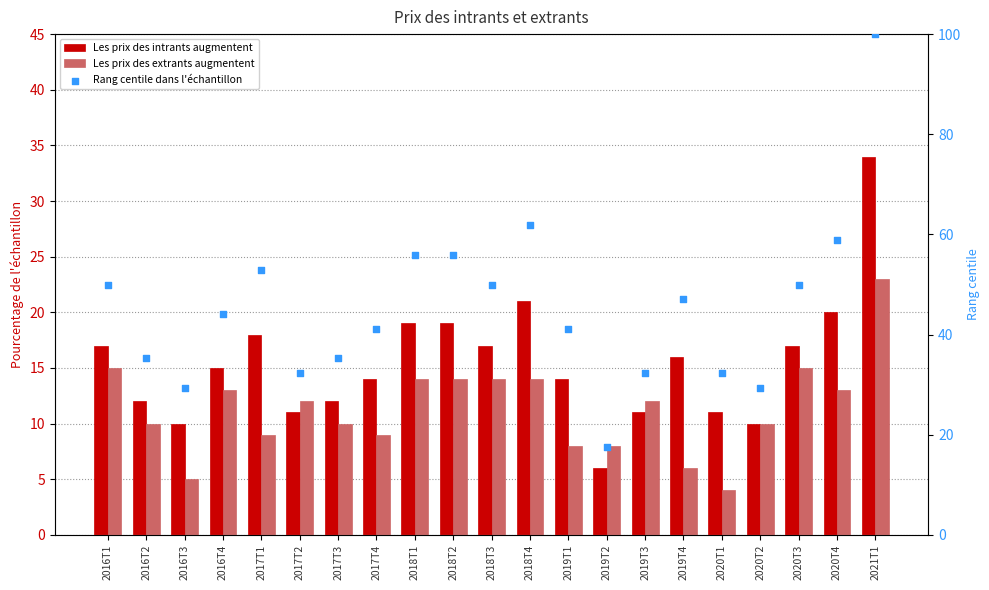

What are all the series names shown in the legend?

Les prix des intrants augmentent, Les prix des extrants augmentent, Rang centile dans l'échantillon